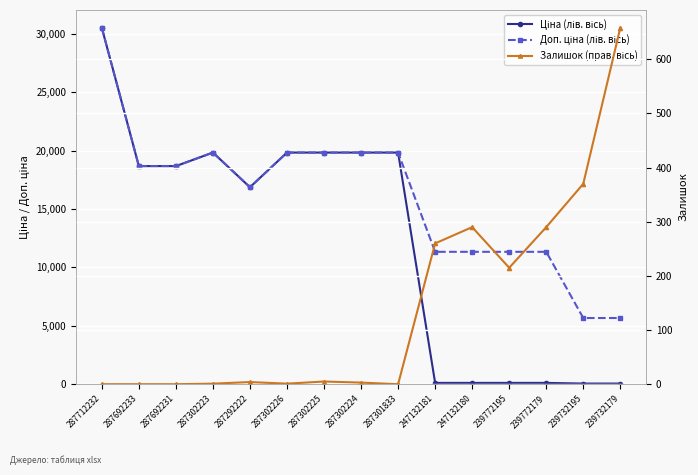

Is the value of Ціна (лів. вісь) at 287292222 greater than the value of Доп. ціна (лів. вісь) at 287302225?

No